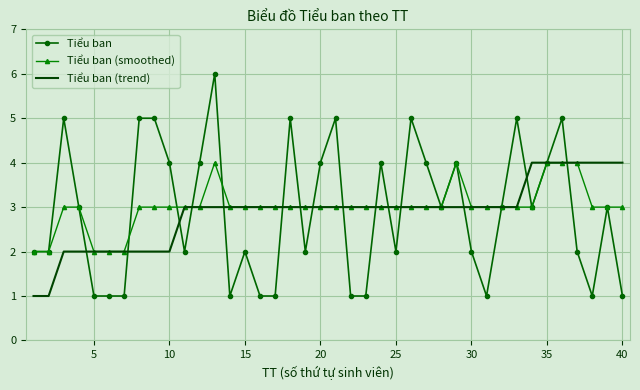

What is the maximum value shown in the chart?

6